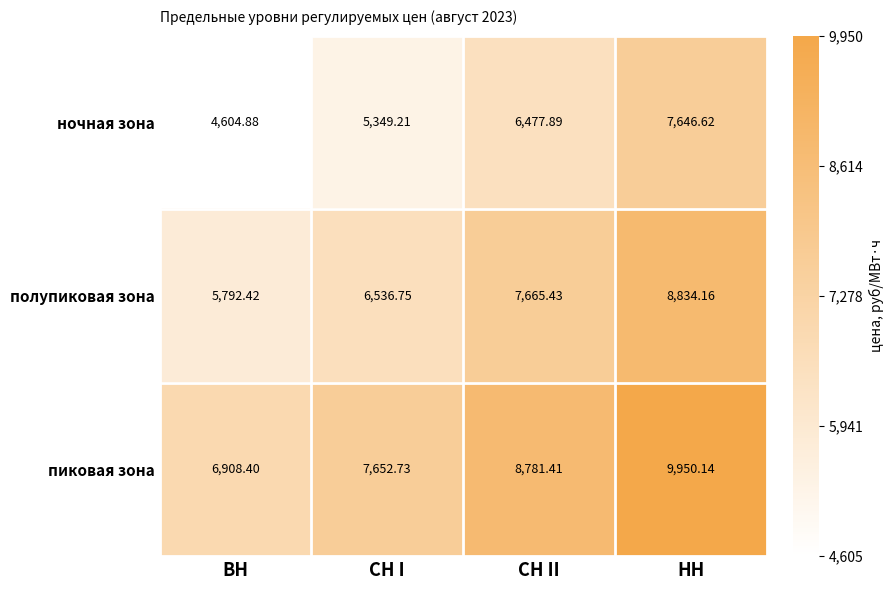

List the series in order of their peak value, highest first.

пиковая зона, полупиковая зона, ночная зона